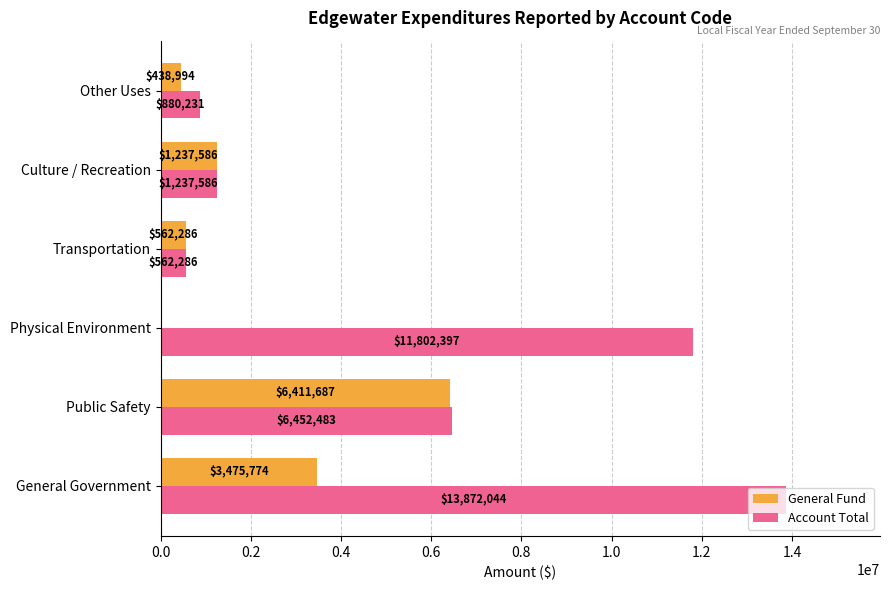

Is the value of General Fund at Physical Environment greater than the value of Account Total at Public Safety?

No